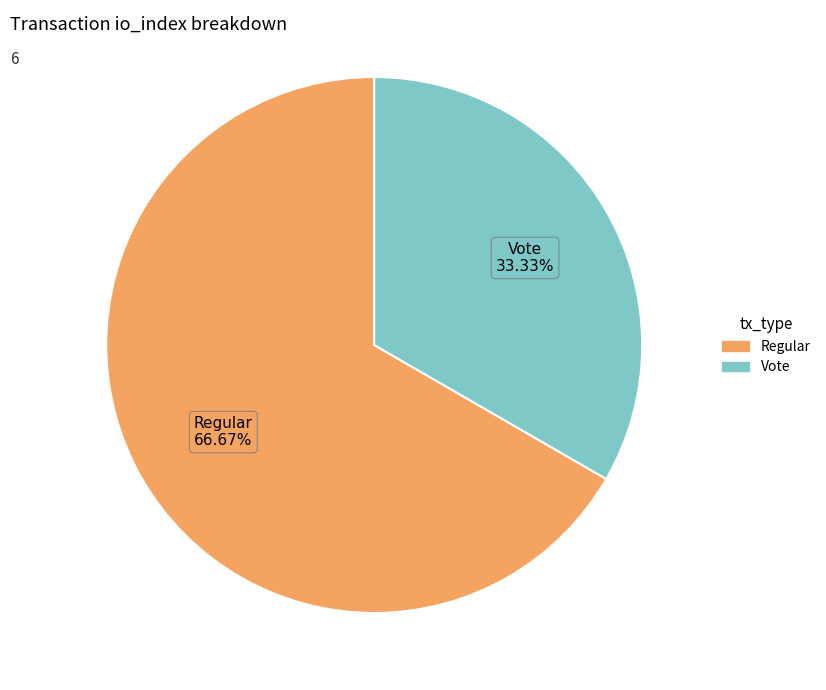

Is it true that Vote is 33% of the pie?

True